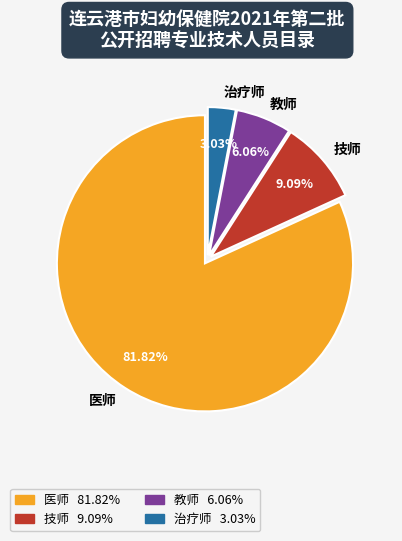

To the nearest percent, what percentage of the pie is 治疗师?

3%